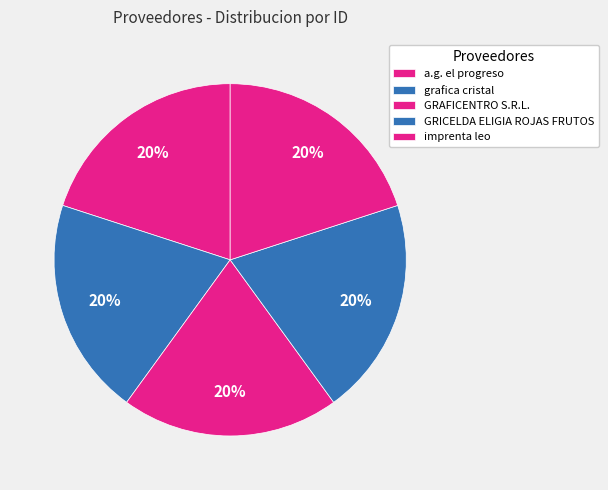

Does any single category account for the majority?

No